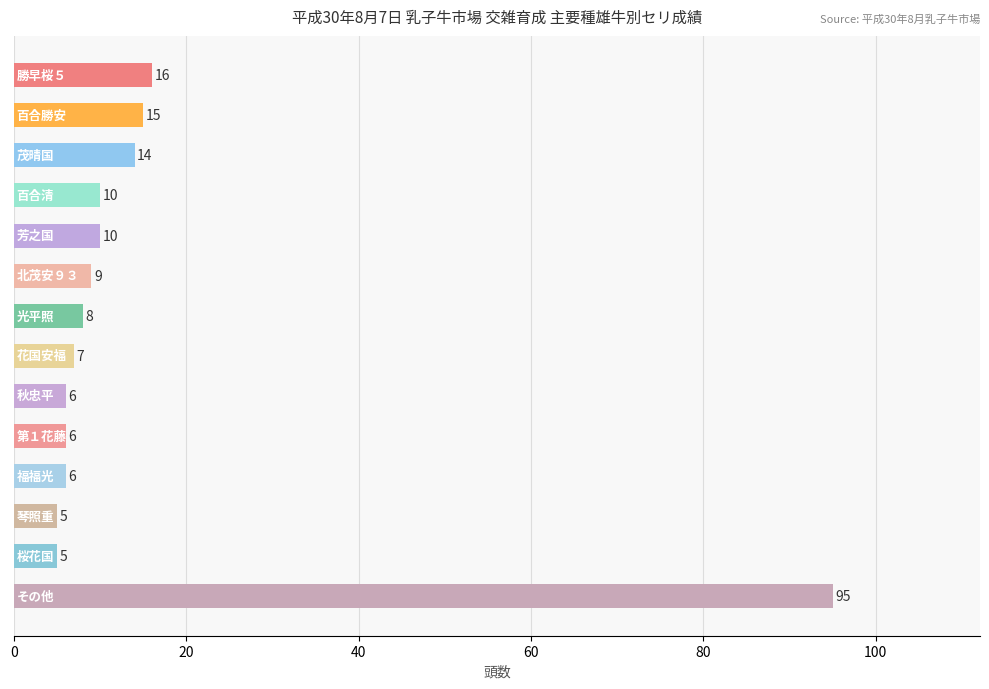

What is the value of the 4th bar from the top?

10